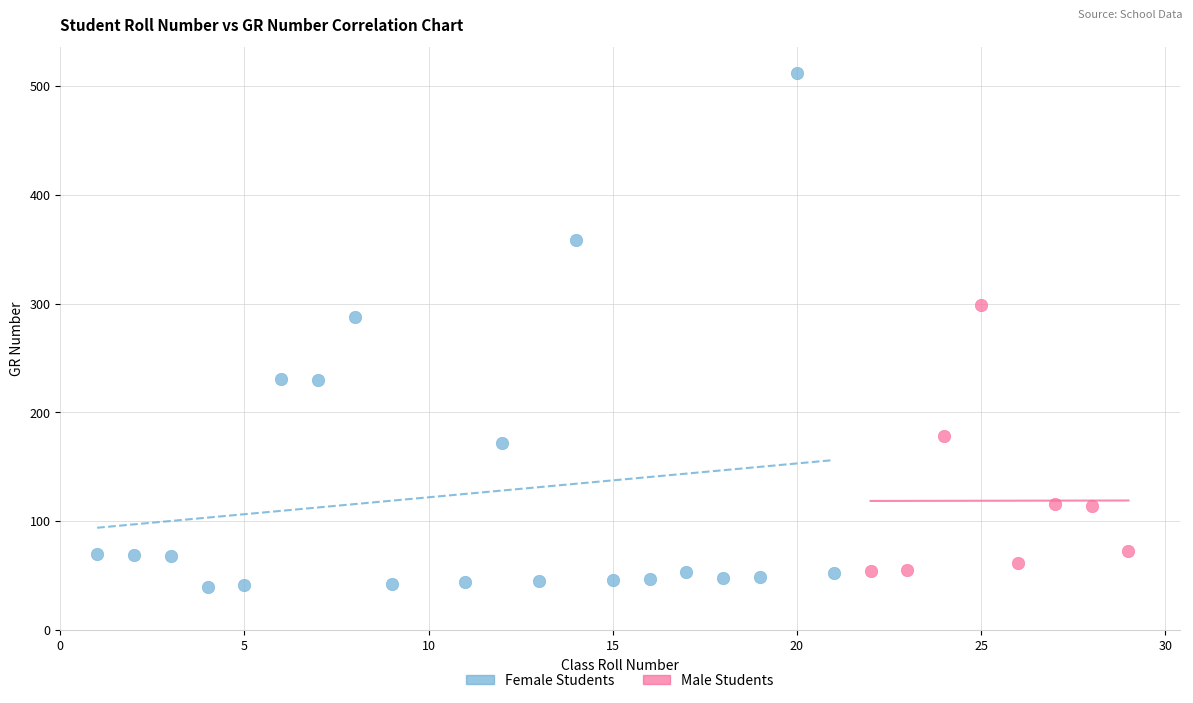

What are all the series names shown in the legend?

Female Students, Male Students